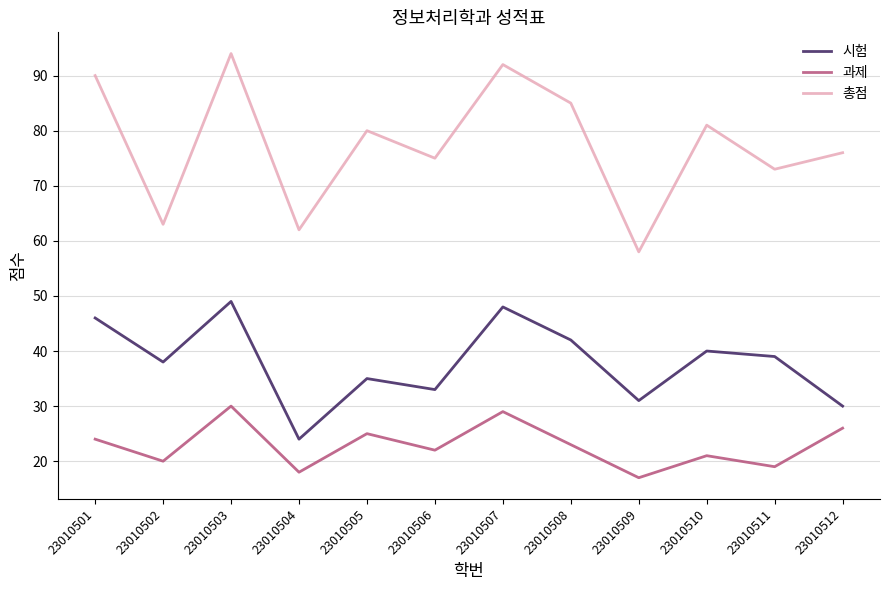

True or false: 시험 and 총점 intersect in this chart.

False